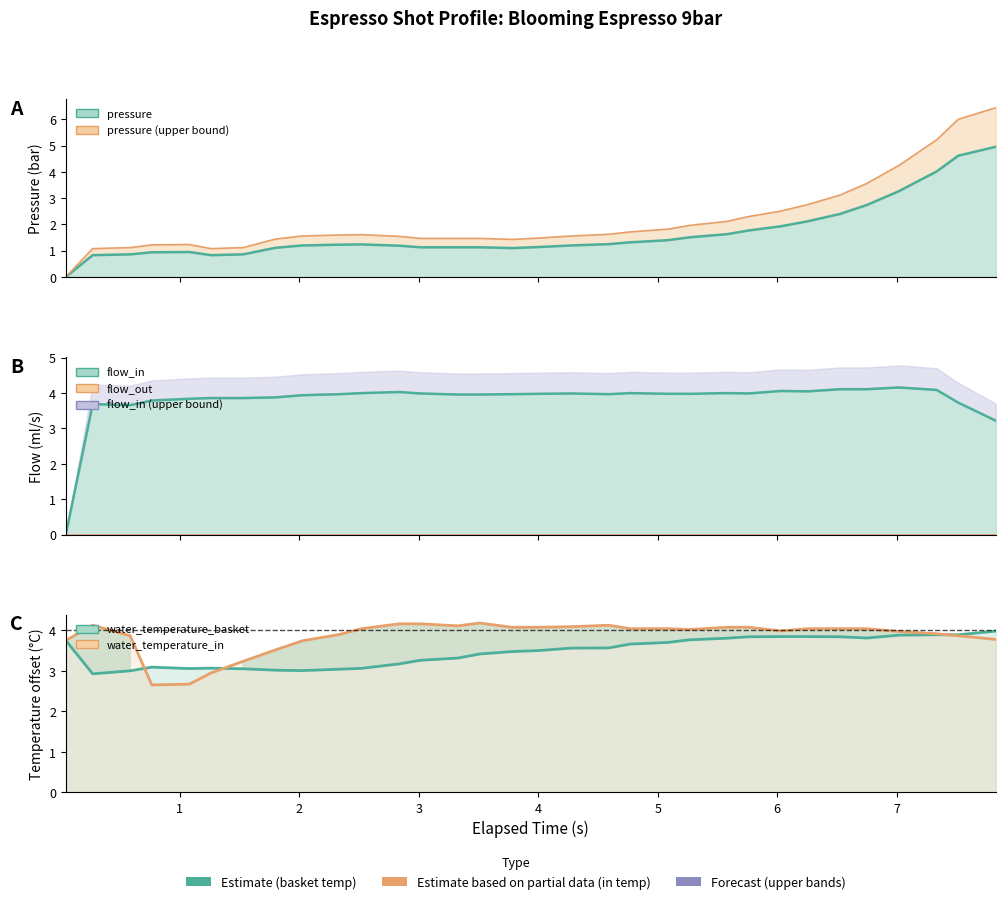

After their last crossing, which series has the higher values: flow_in or pressure?

pressure